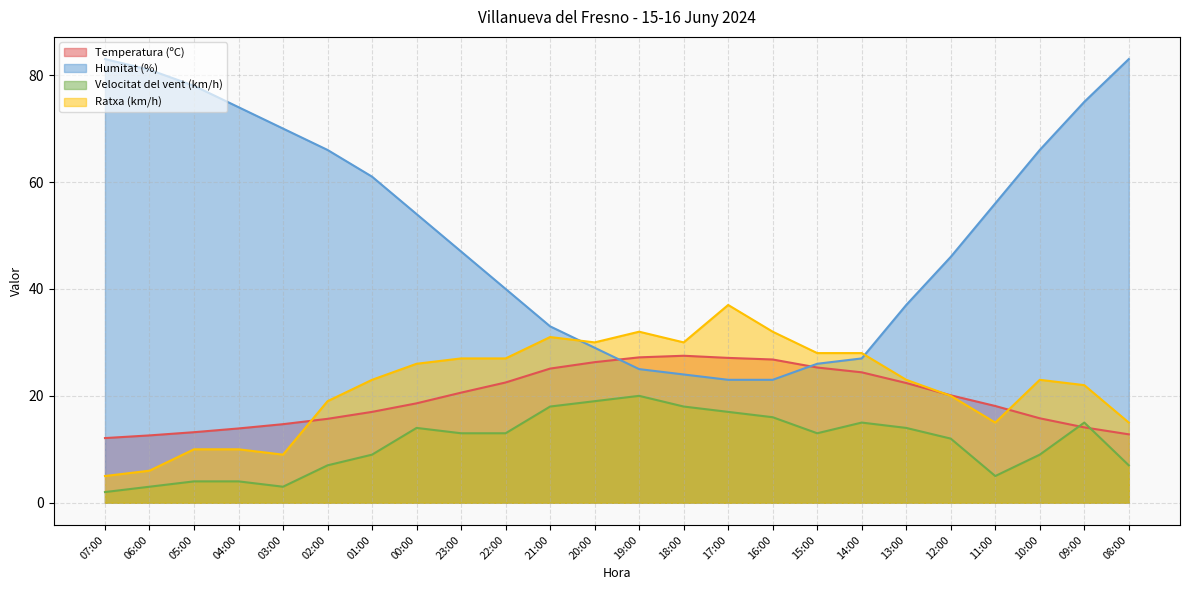

What is the difference between the second highest and second lowest values in the Humitat (%) series?

60.0